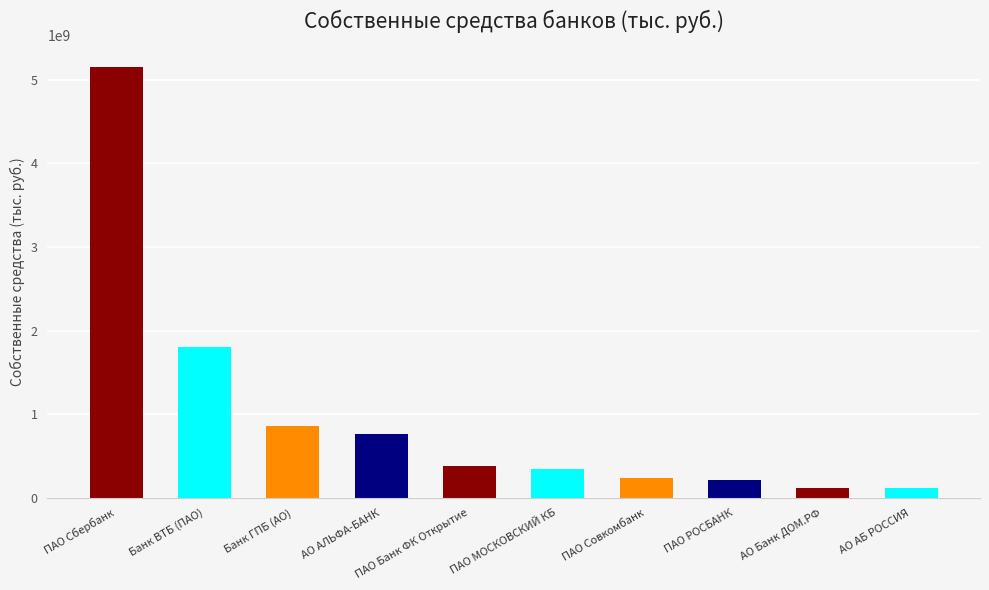

True or false: the data shows 339294437 at ПАО МОСКОВСКИЙ КБ.

True